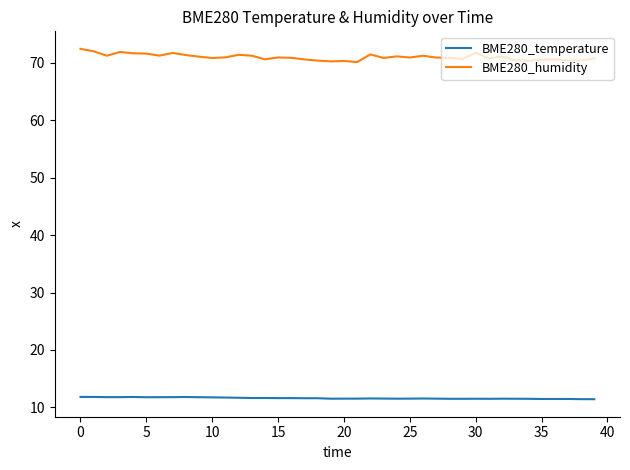

True or false: BME280_temperature and BME280_humidity cross at least once.

False